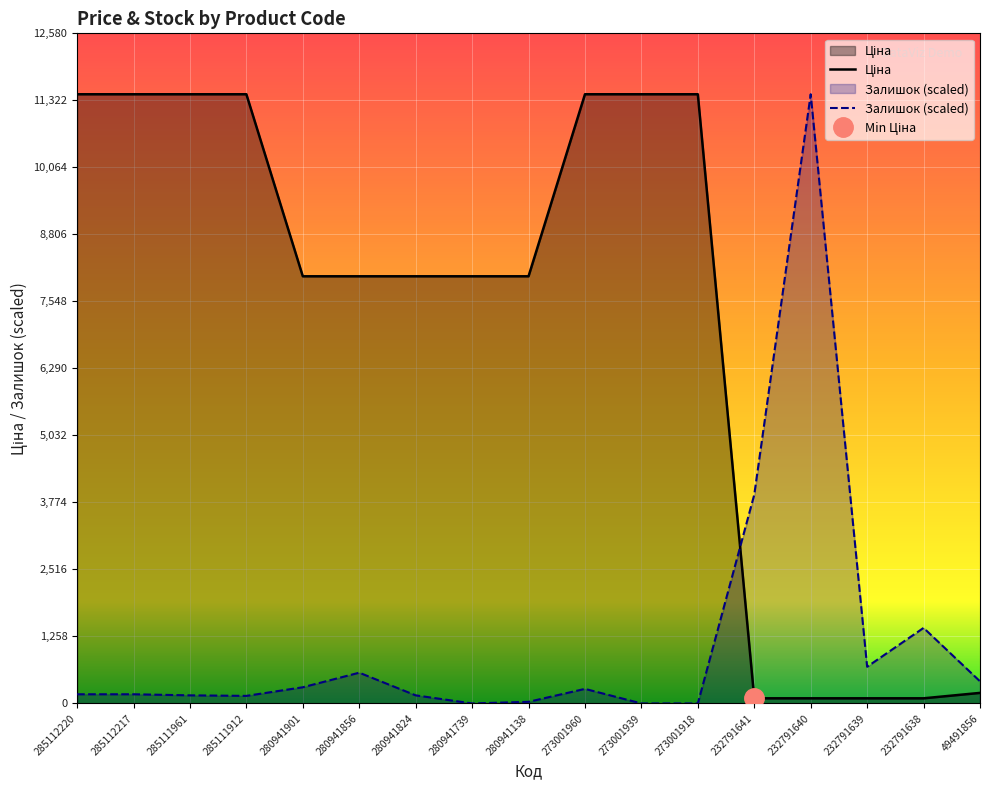

Which category has the lowest value across all series?

280941739